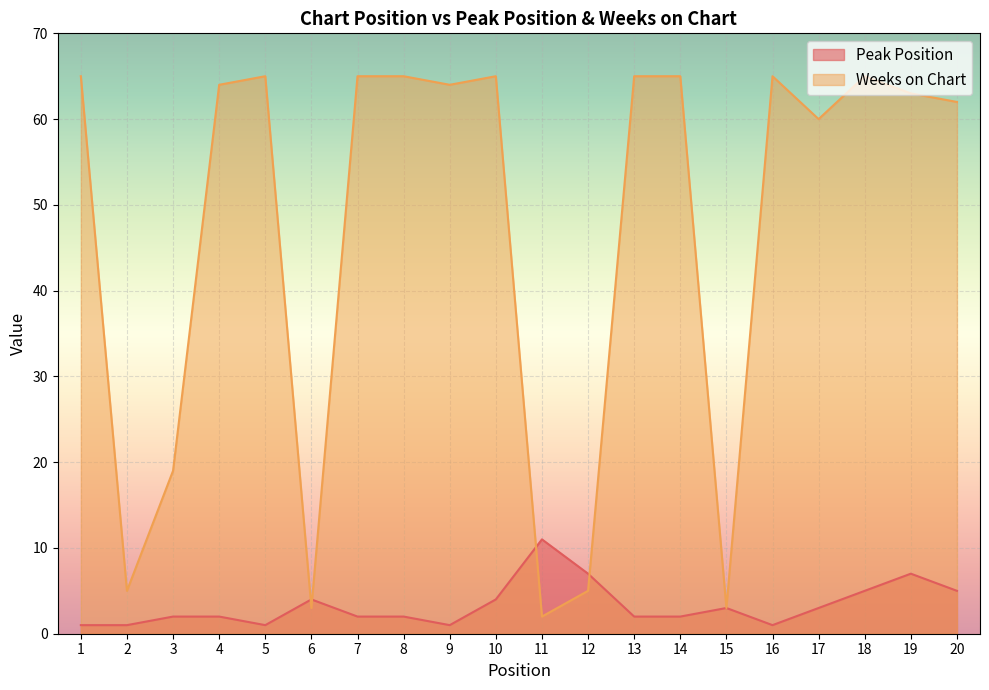

At which category does Peak Position reach its first local valley?

5